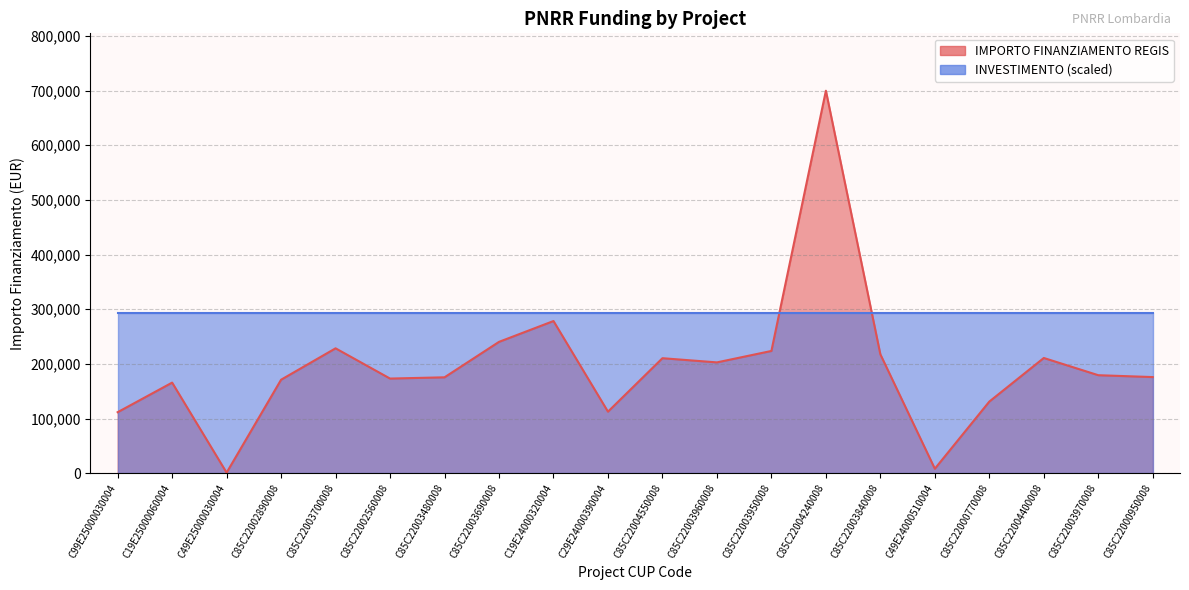

Rank the categories by value from lowest to highest.

C49E25000030004, C49E24000510004, C99E25000030004, C29E24000390004, C85C22000770008, C19E25000060004, C85C22002890008, C85C22002560008, C85C22003480008, C85C22000950008, C85C22003970008, C85C22003960008, C85C22004550008, C85C22004400008, C85C22003840008, C85C22003950008, C85C22003700008, C85C22003690008, C19E24000320004, C85C22004240008